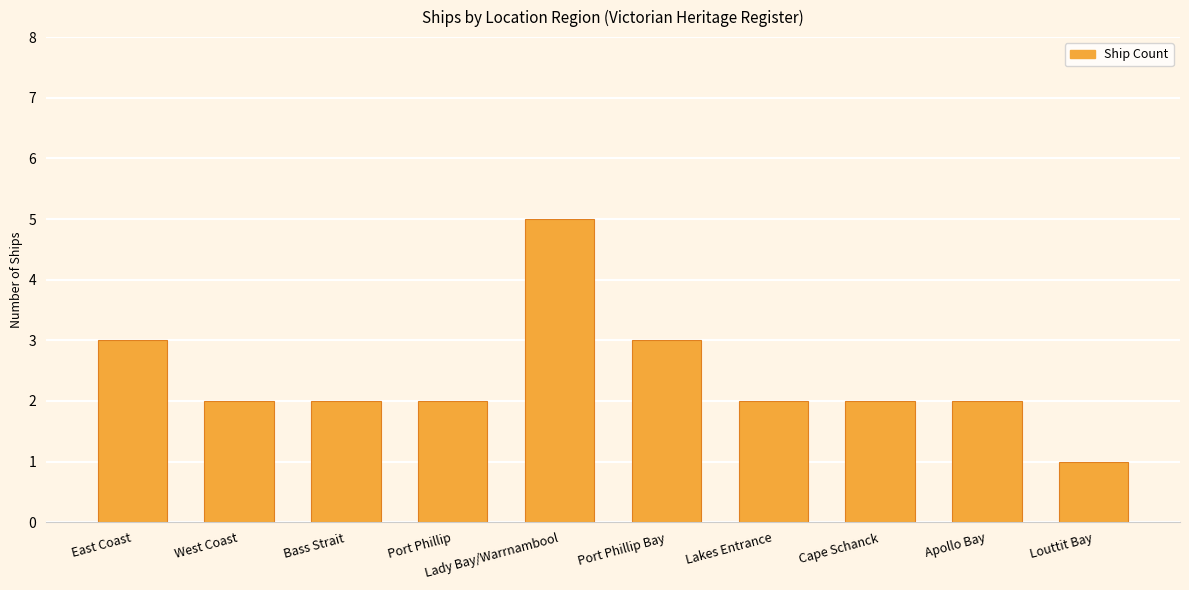

Reading right to left, transcribe all the data shown in this chart.

1	2	2	2	3	5	2	2	2	3